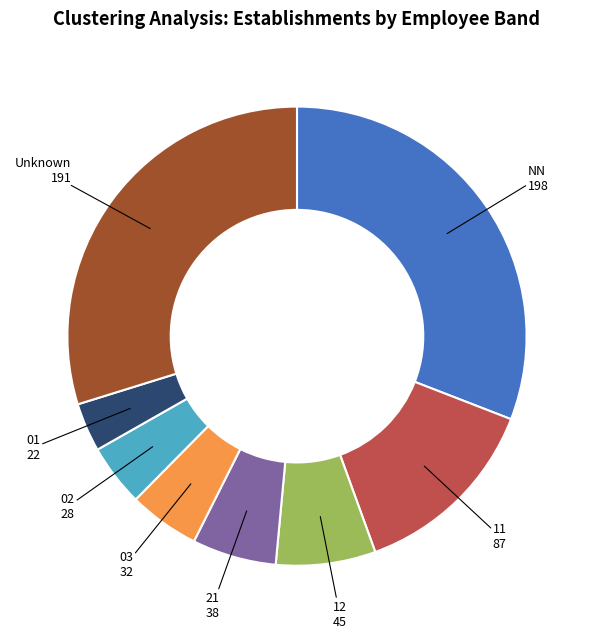

Does any single category account for the majority?

No